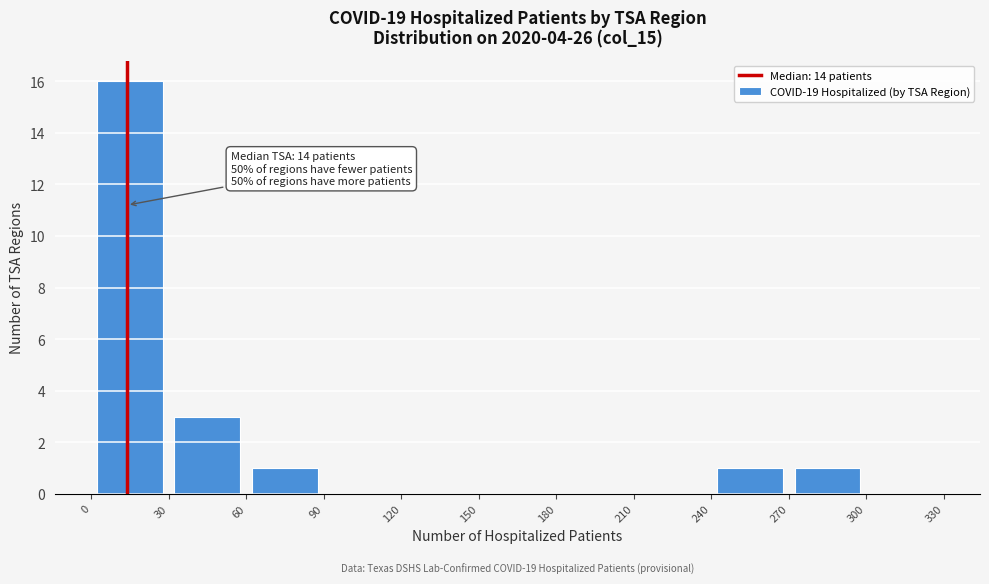

Which range on the x-axis has the tallest bar?

0 to 30